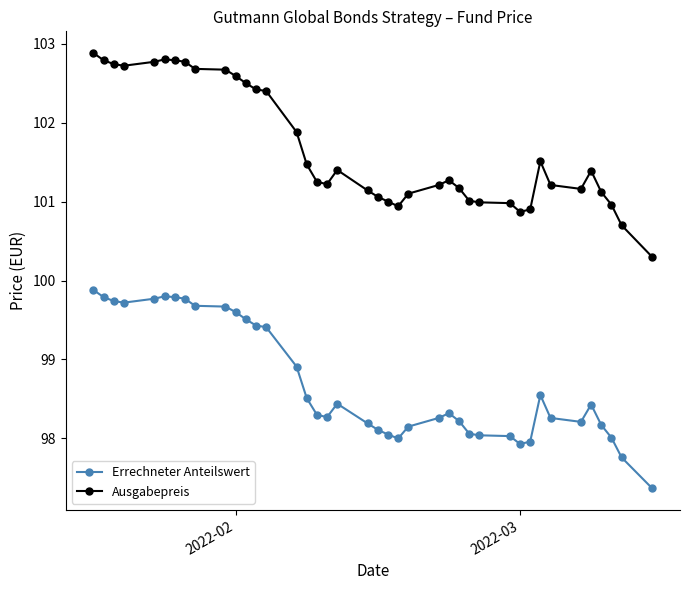

What is the value of the Errechneter Anteilswert point at the 13th from the left?

99.4